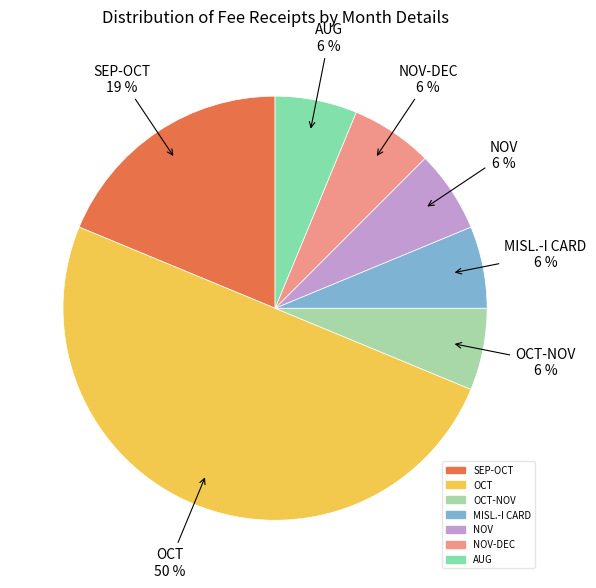

Count the number of slices in the pie.

7